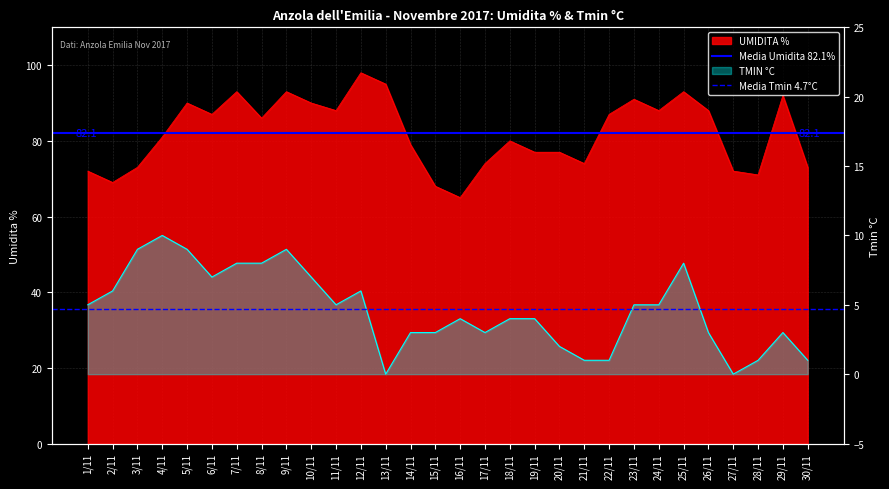

What is the total value across all series at 2/11?

86.8